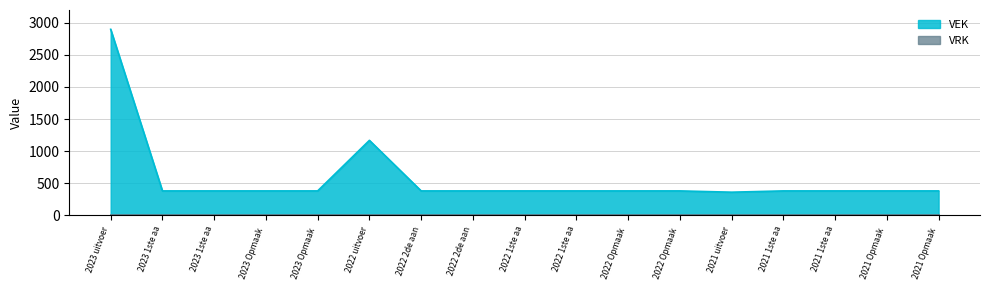

The value at 2022 uitvoer is 1168. True or false?

True